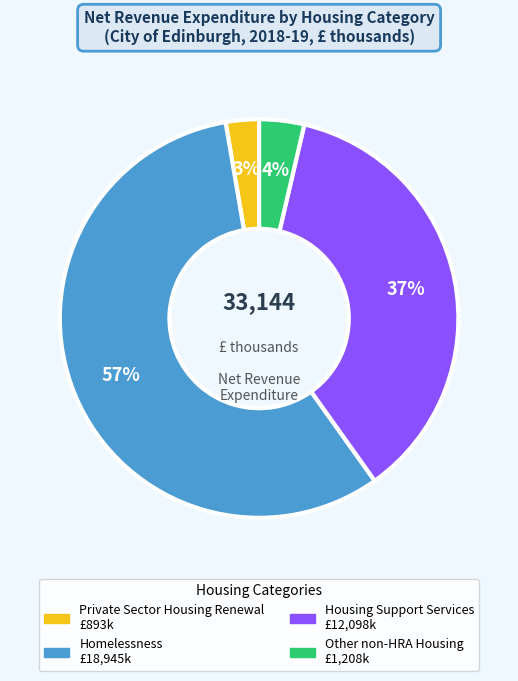

Count the number of slices in the pie.

4